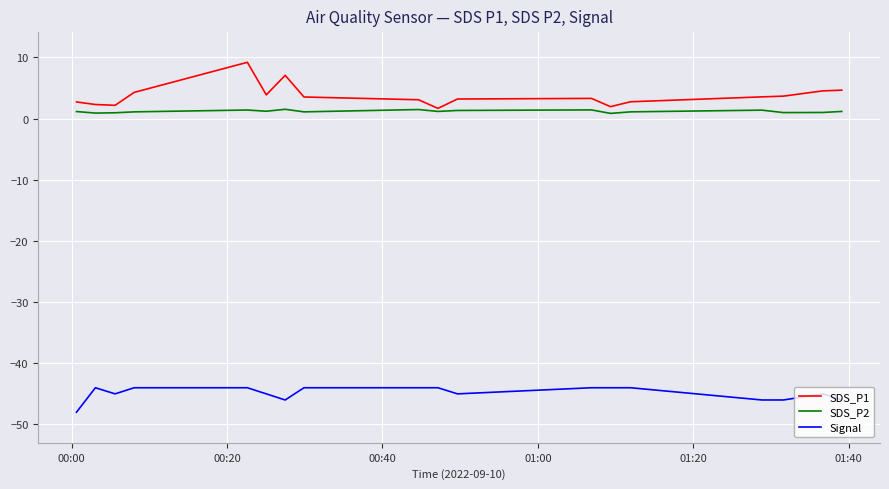

True or false: SDS_P2 and Signal cross at least once.

False